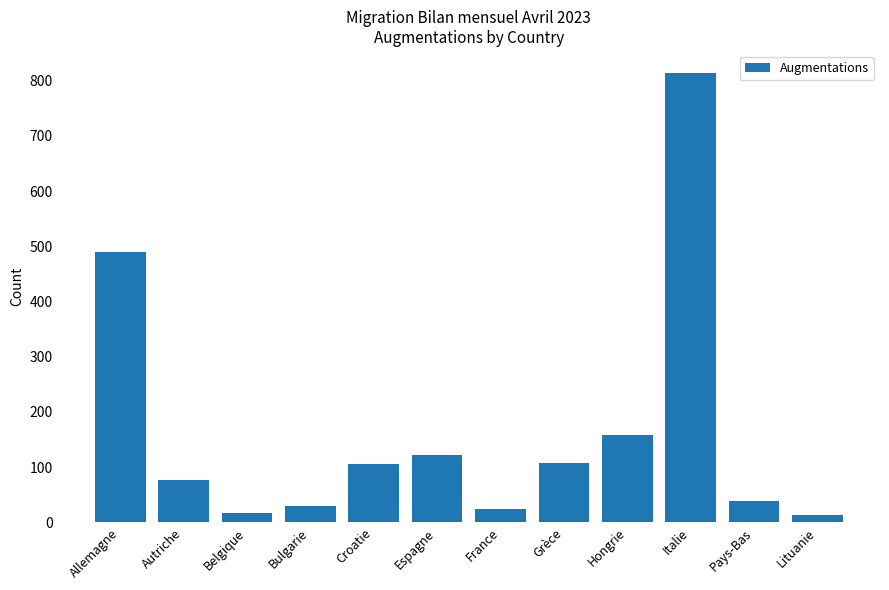

True or false: the data shows 489 at Allemagne.

True